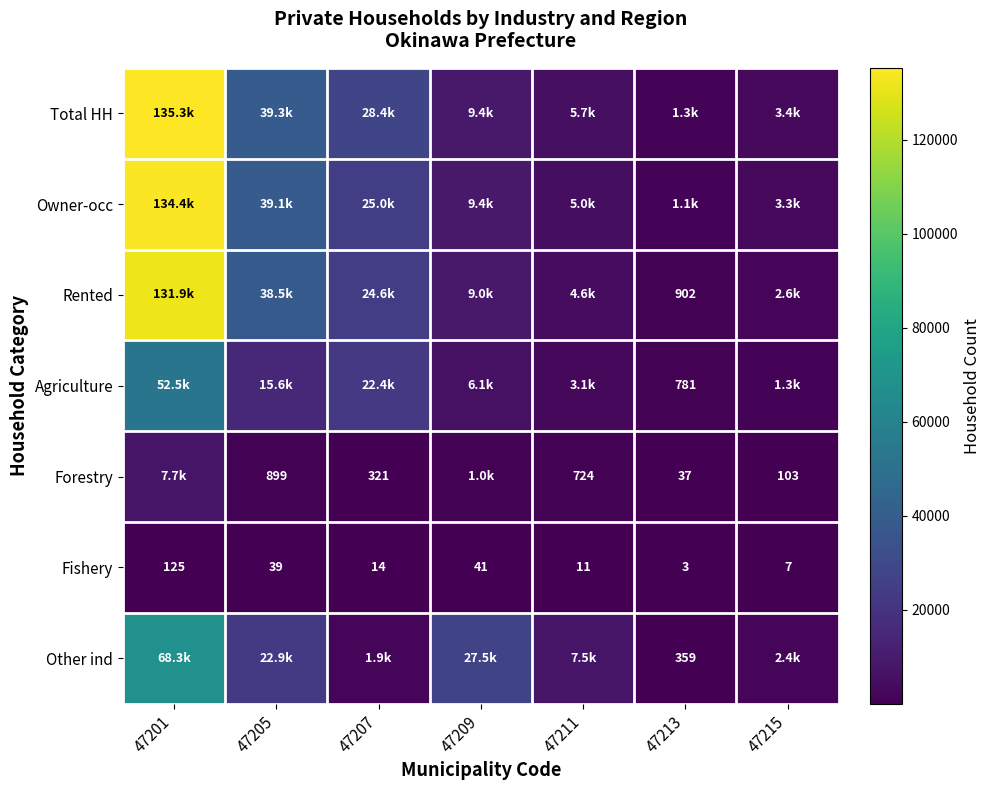

True or false: Forestry has a value of 142 at 47215.

False